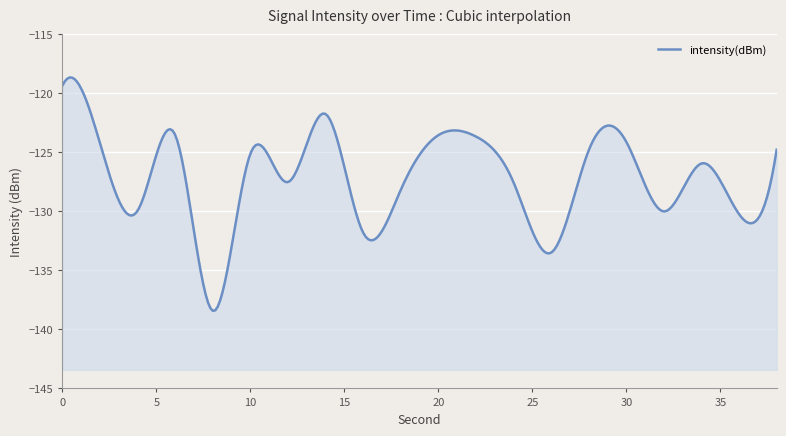

What is the difference between the values at 0 and 8?

19.1